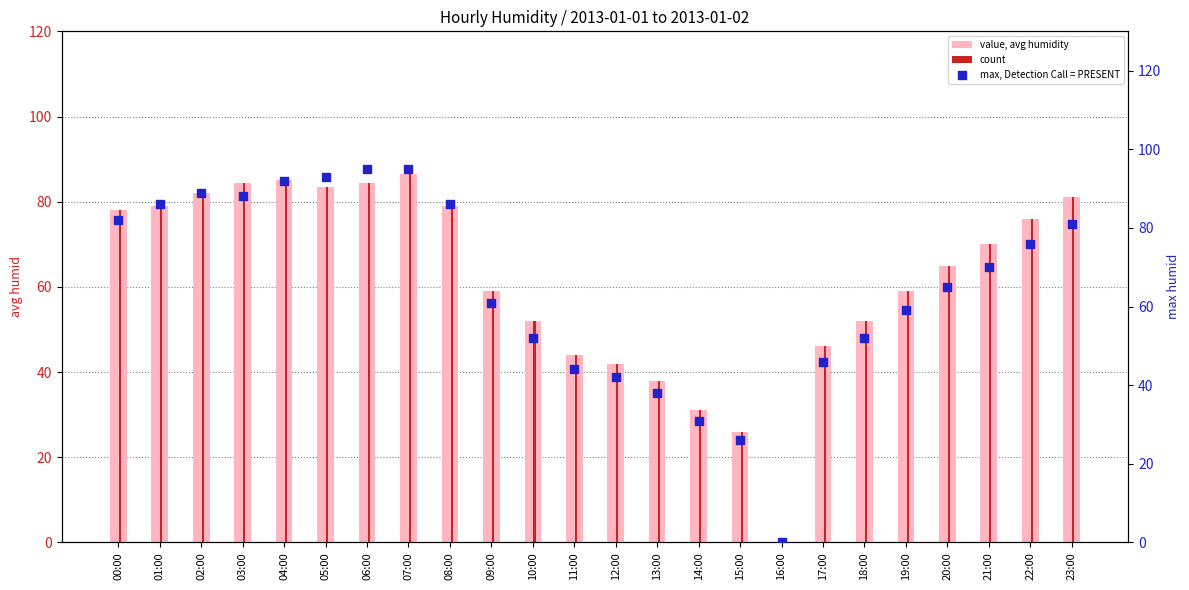

What is the total value across all series at 18:00?

156.0